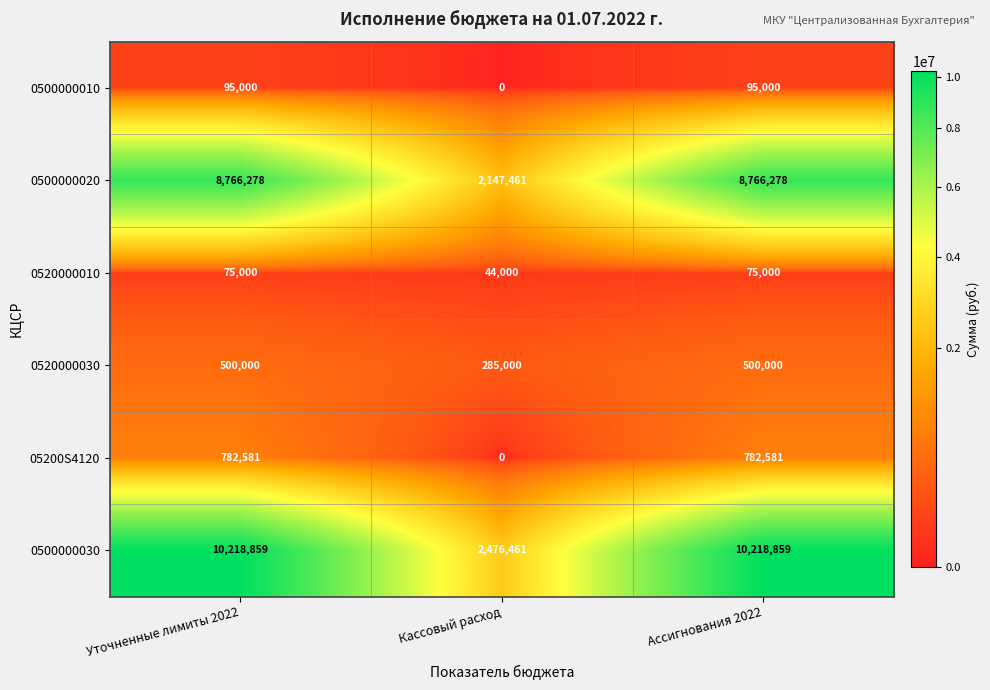

Is it true that 0500000020 equals 3208480 at Уточненные лимиты 2022?

False